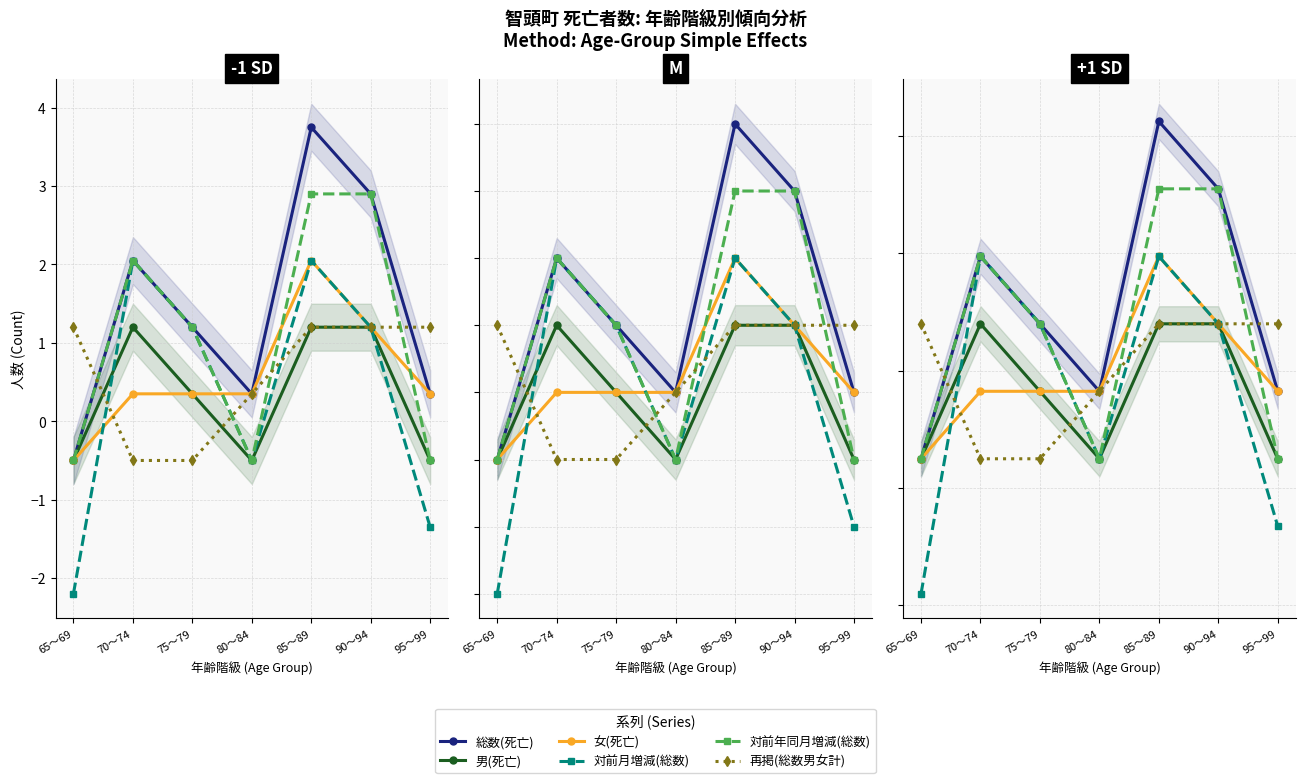

The value of 女(死亡) at 80～84 is 1.6. True or false?

True